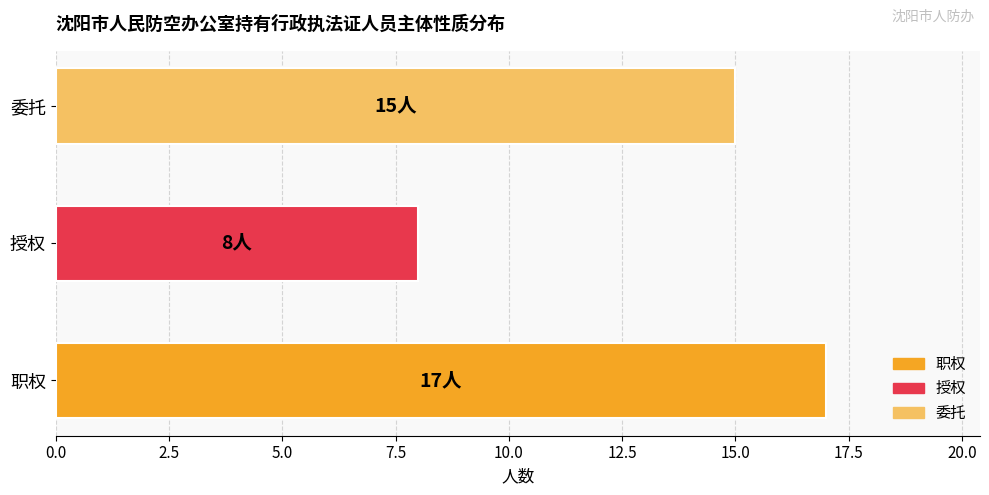

True or false: the data shows 8 at 授权.

True